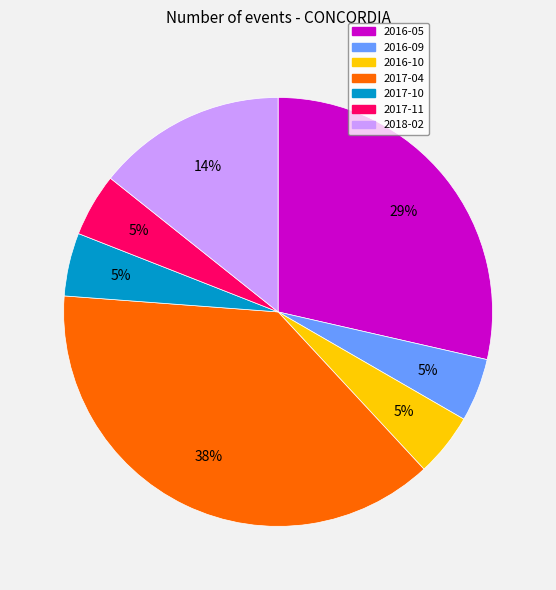

Is there a majority slice in this chart?

No